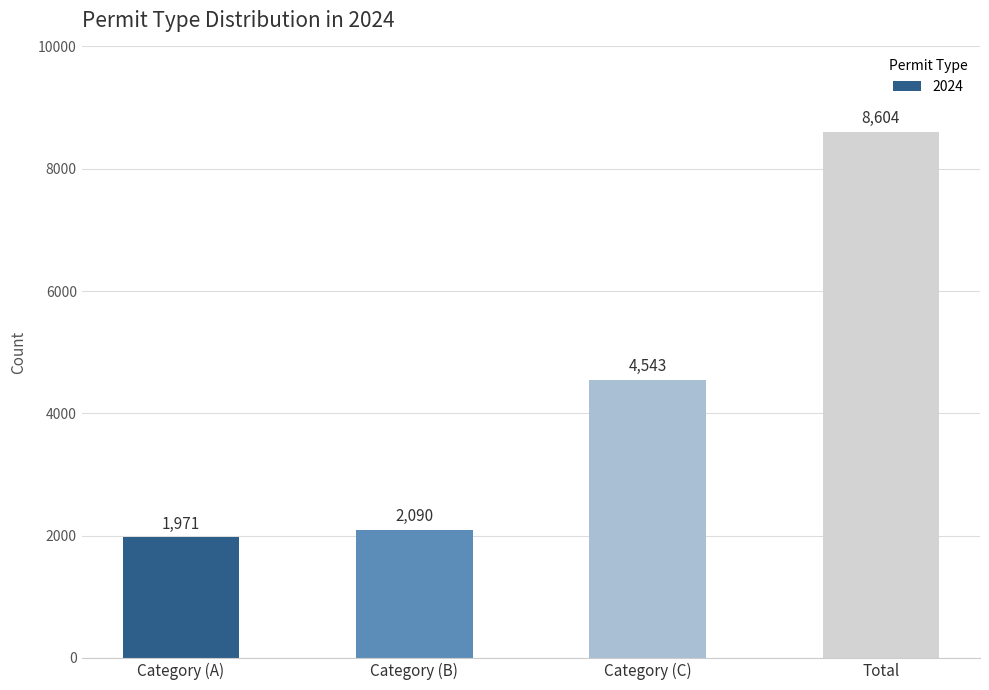

How many distinct data groups are displayed?

1